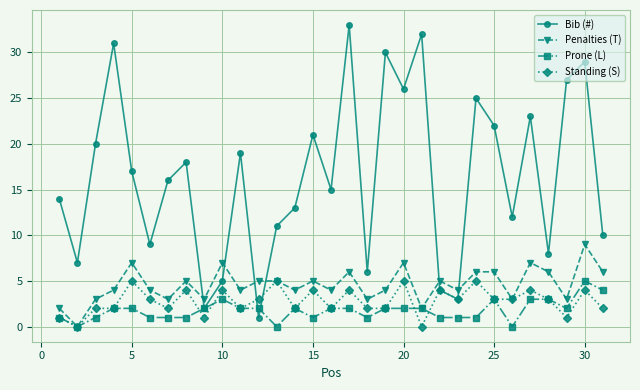

What are all the series names shown in the legend?

Bib (#), Penalties (T), Prone (L), Standing (S)